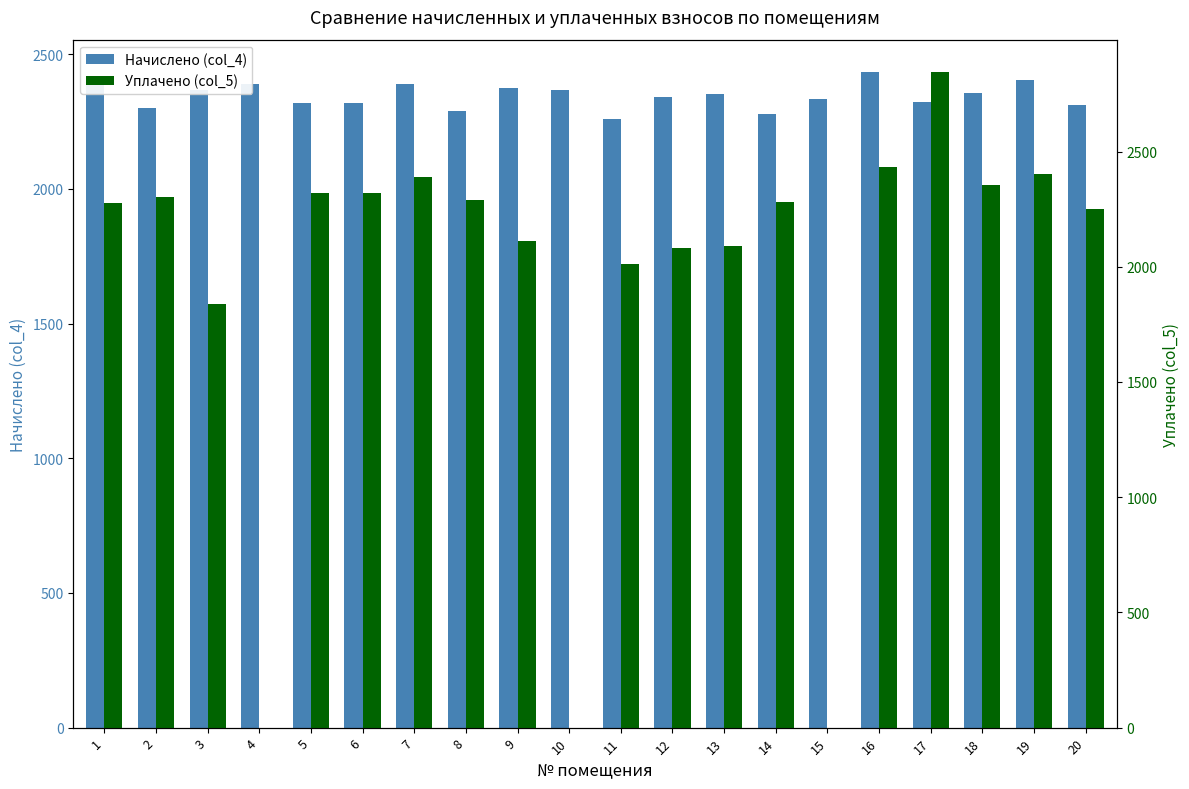

What is the minimum value for Начислено (col_4)?

2261.0